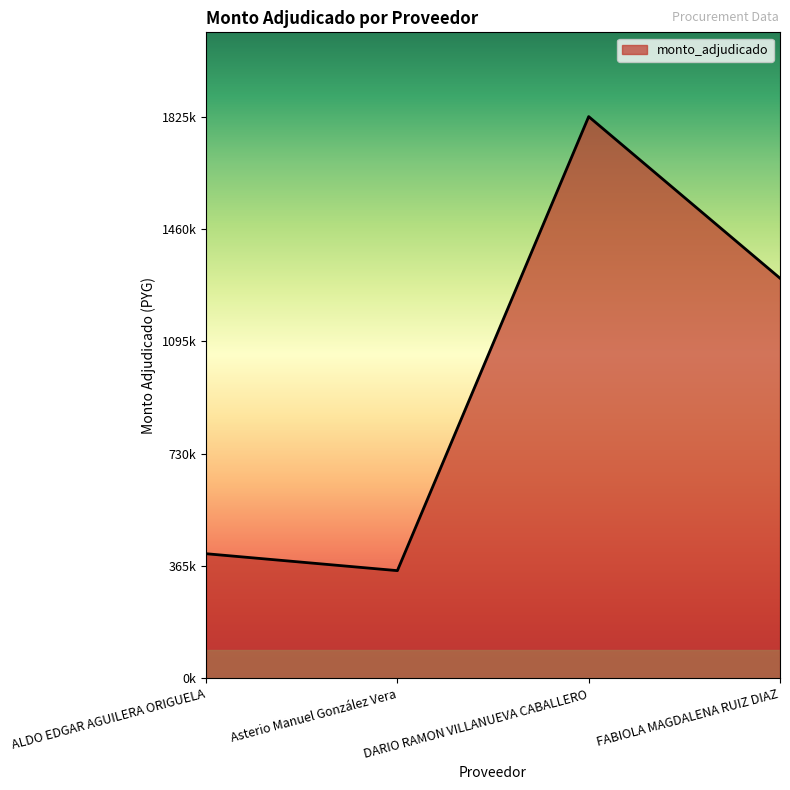

Does the chart display data point markers on the line(s)?

No